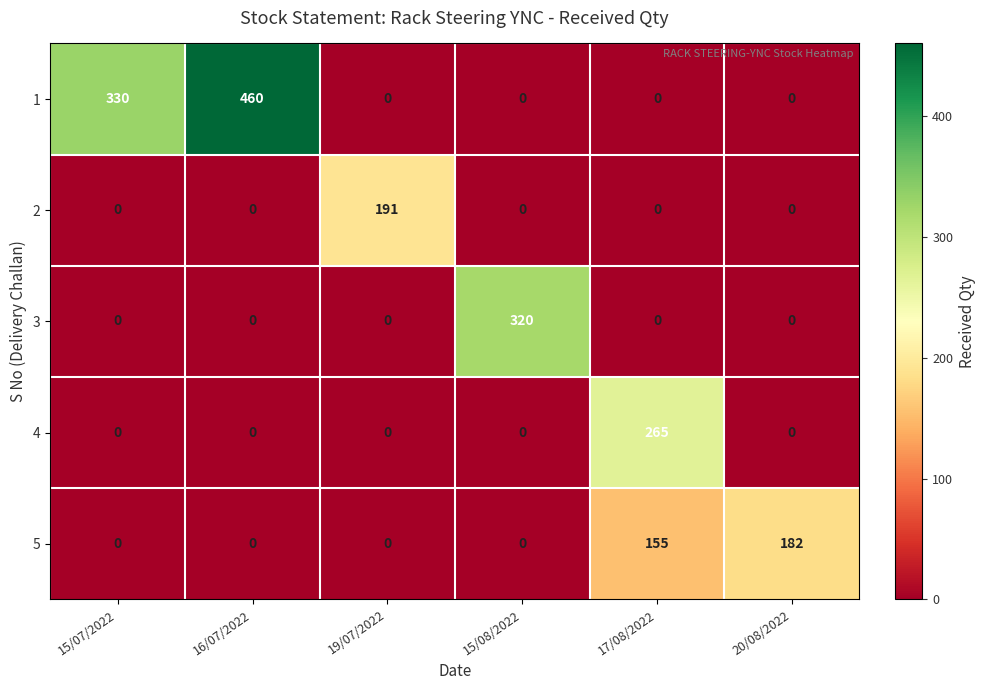

Count the number of categories in the chart.

6